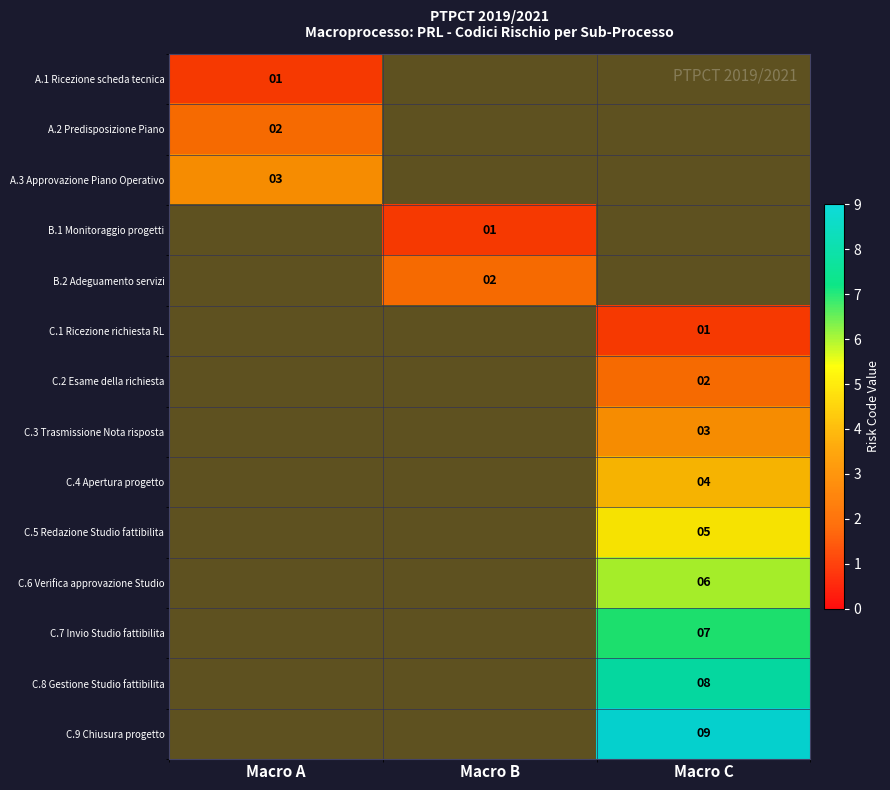

Rank the categories by C.2 Esame della richiesta value from lowest to highest.

Macro A, Macro B, Macro C